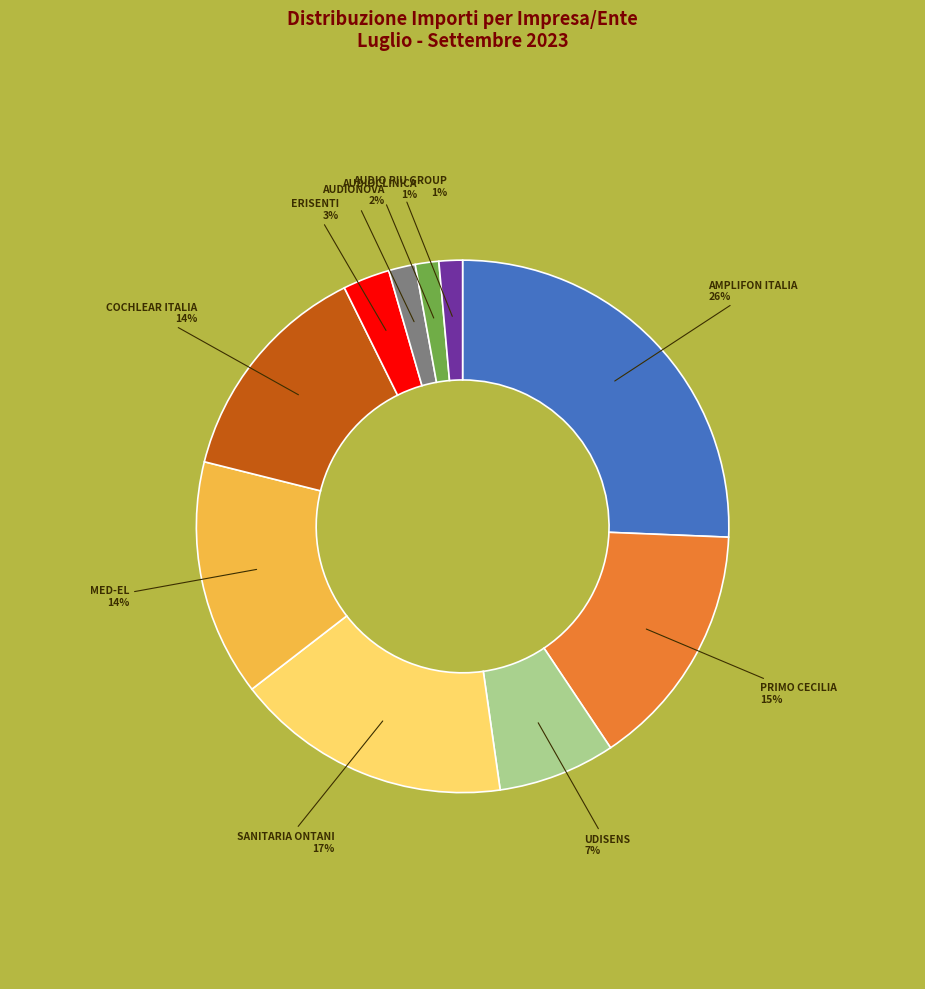

How many segments does this pie chart have?

10